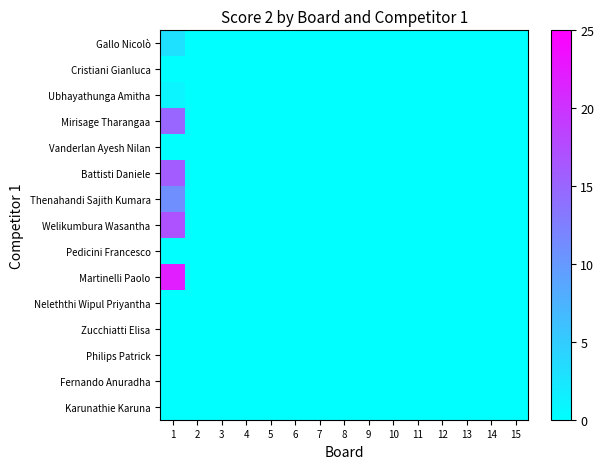

Which series has the largest range (max minus min)?

Martinelli Paolo